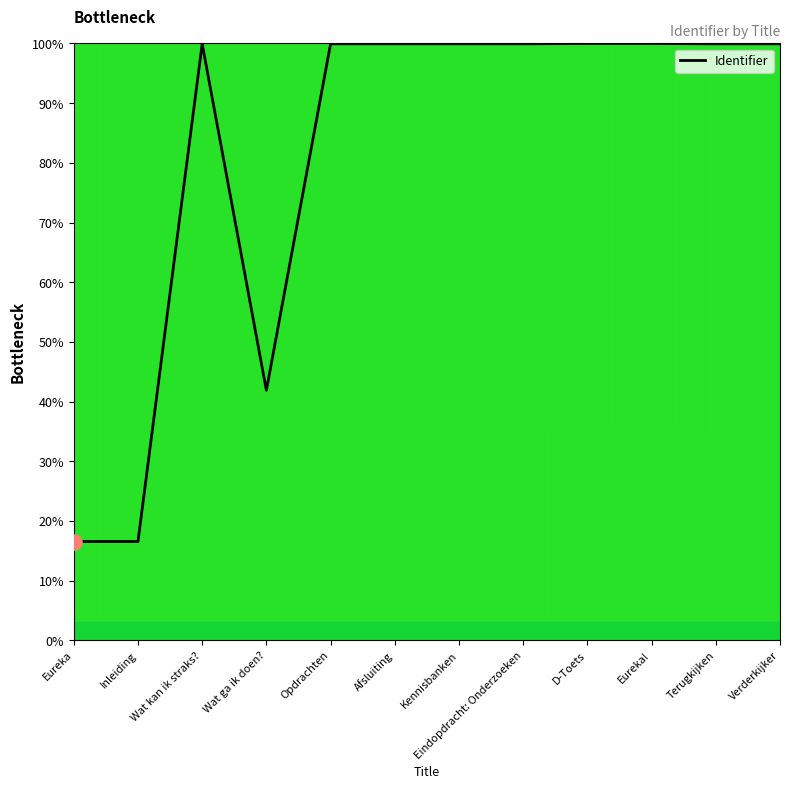

What is the ratio of the value at Terugkijken to the value at Inleiding?

6.0